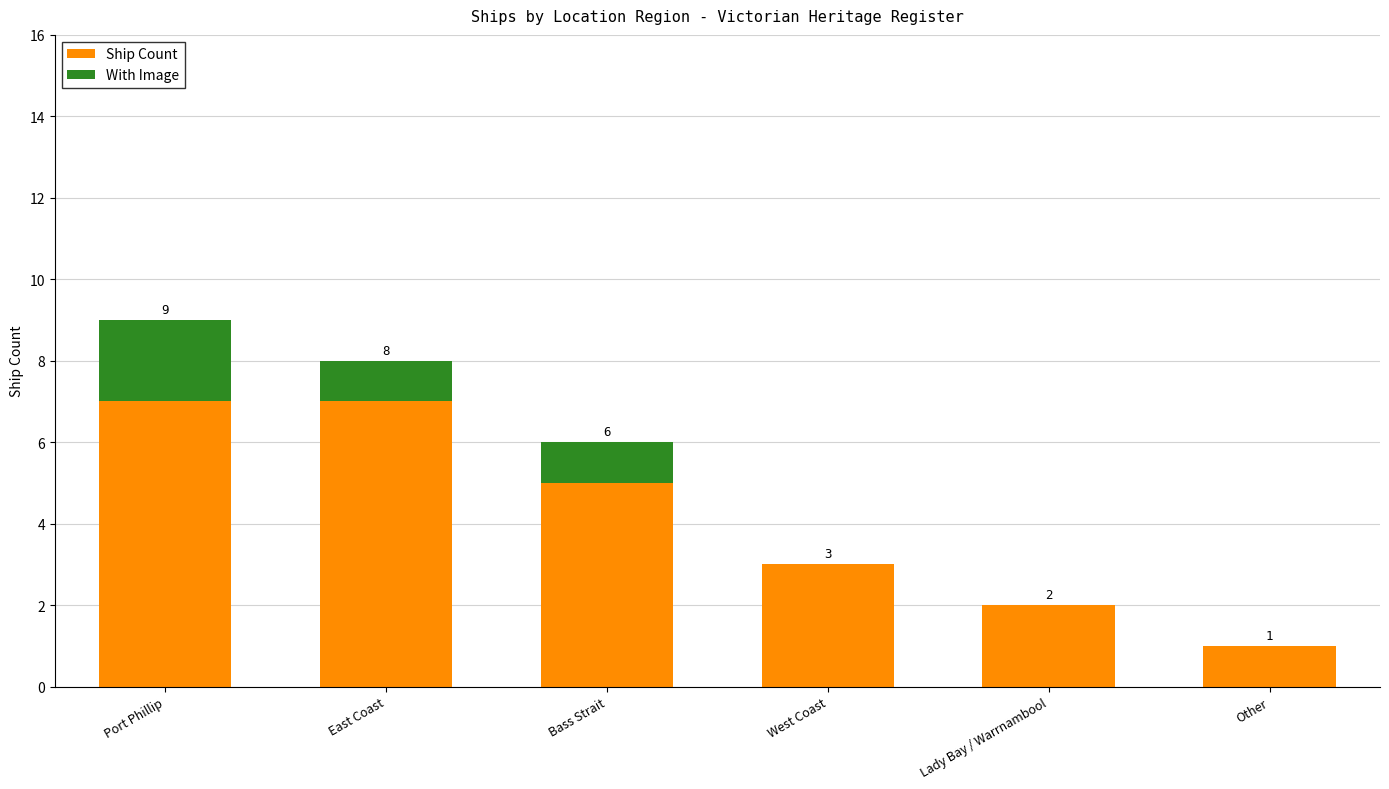

Does the chart contain stacked bars?

Yes